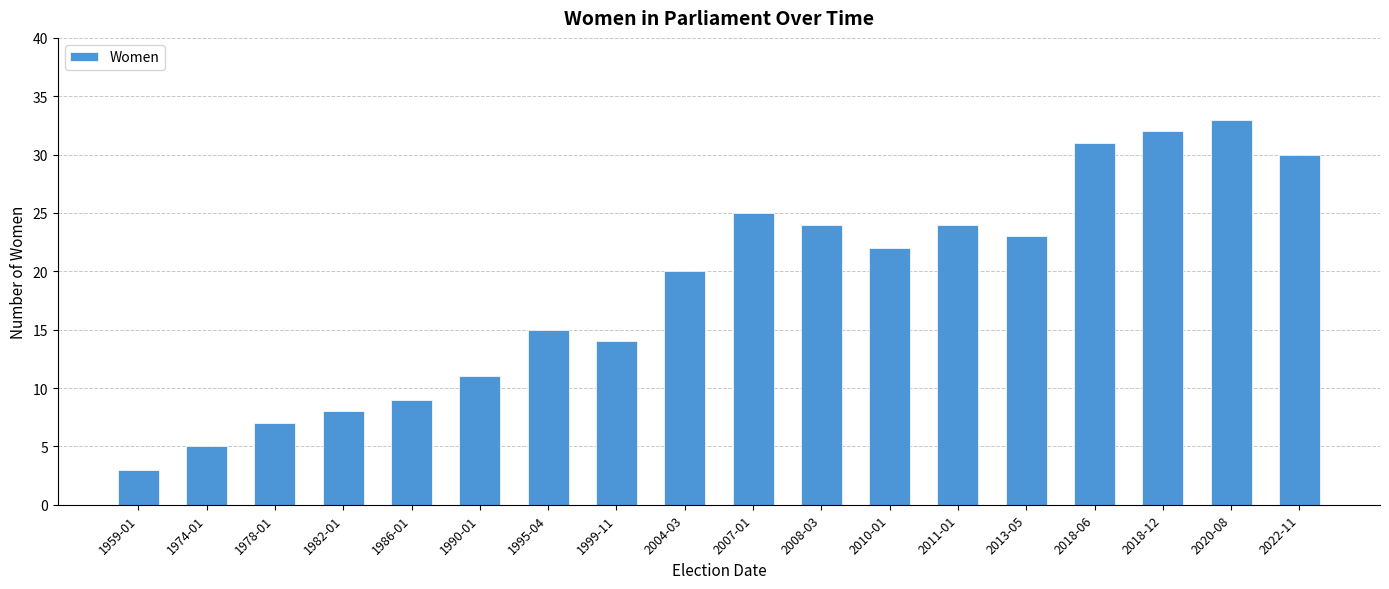

True or false: the data shows 23 at 2013-05.

True